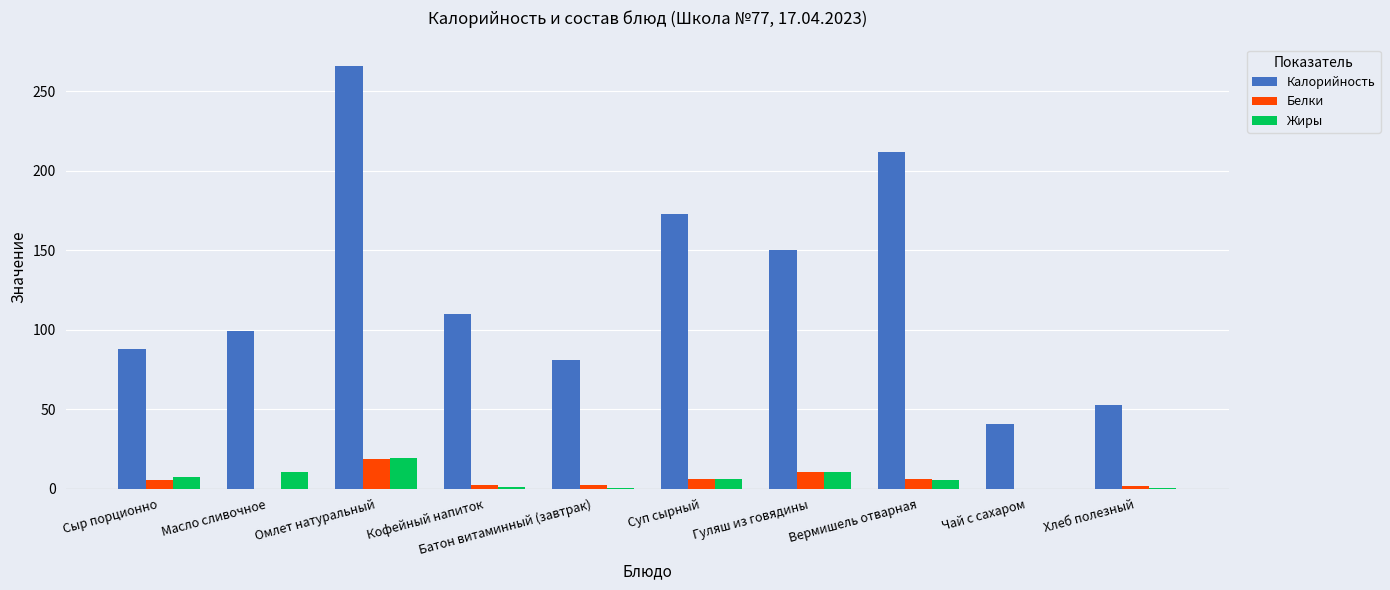

What is the total value across all series at Суп сырный?

185.4